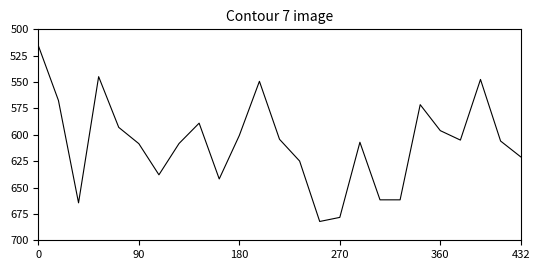

What is the smallest value displayed?

515.5